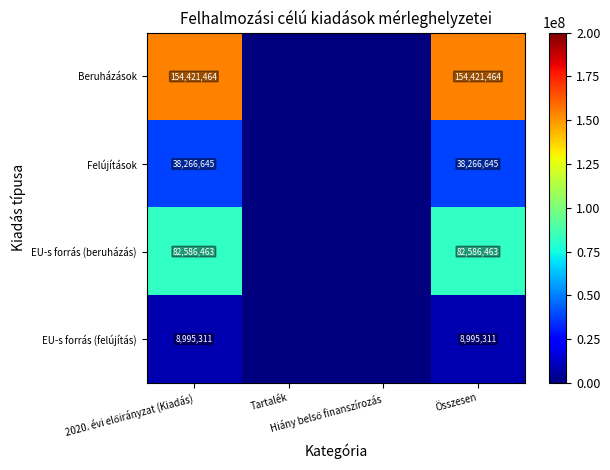

Which series has the largest range (max minus min)?

Beruházások